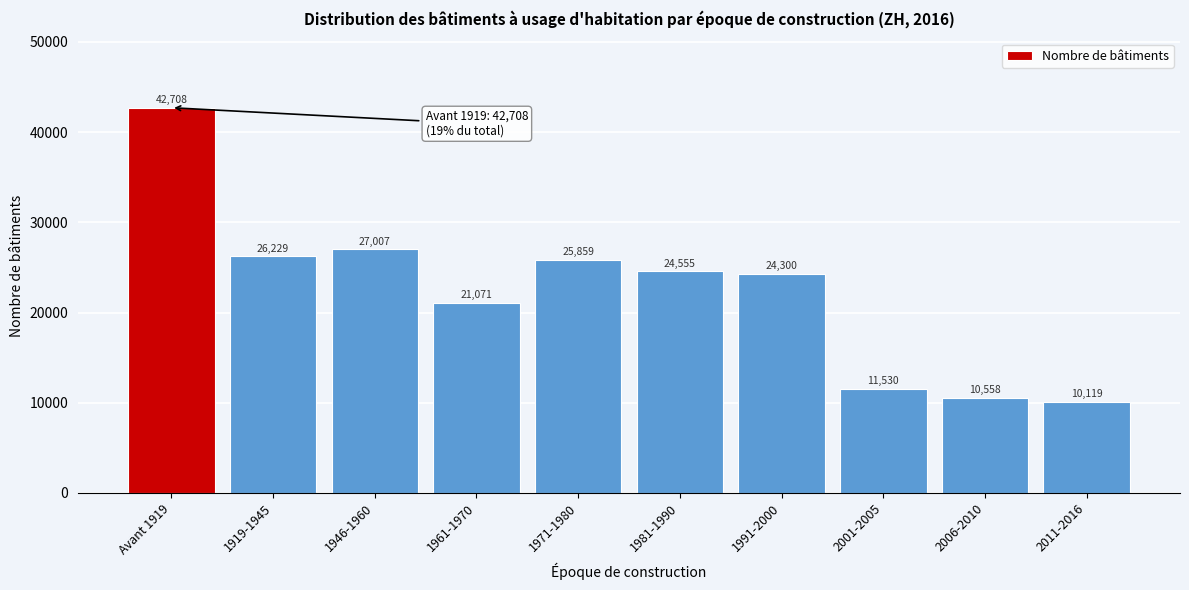

Reading left to right, extract all data points from this chart.

42708	26229	27007	21071	25859	24555	24300	11530	10558	10119